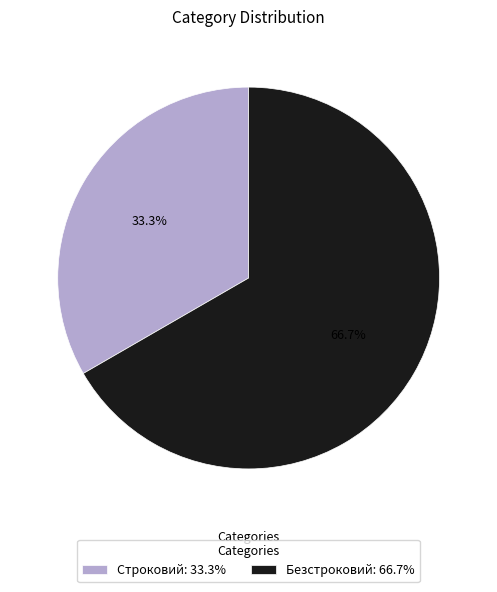

Which has a higher value, Безстроковий or Строковий?

Безстроковий